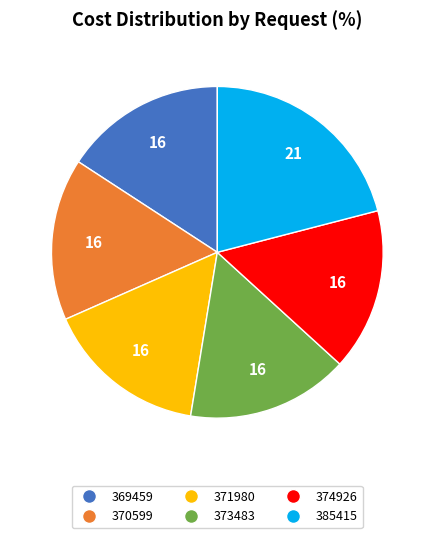

Does any single category account for the majority?

No